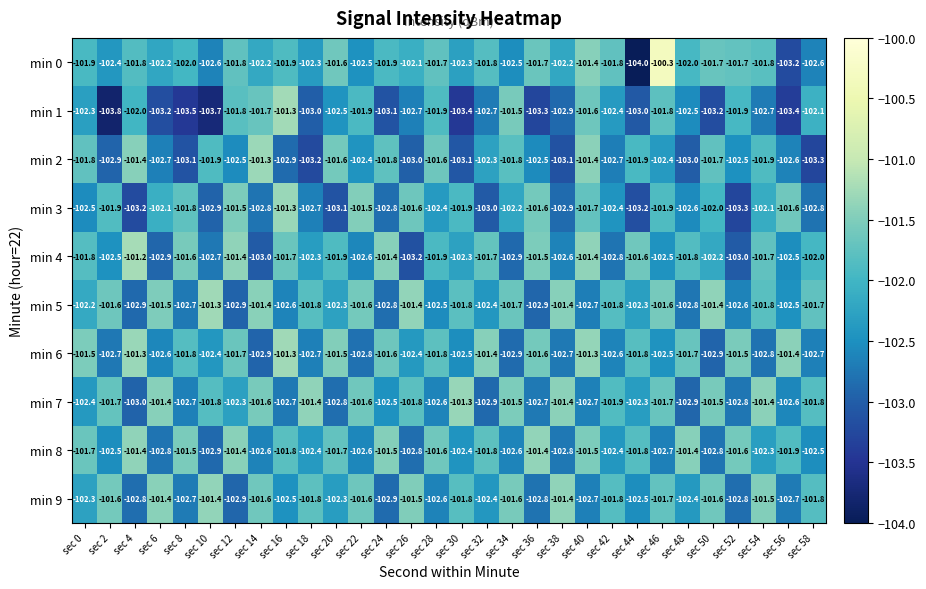

What is the difference between the min 0 values at sec 22 and sec 12?

0.7